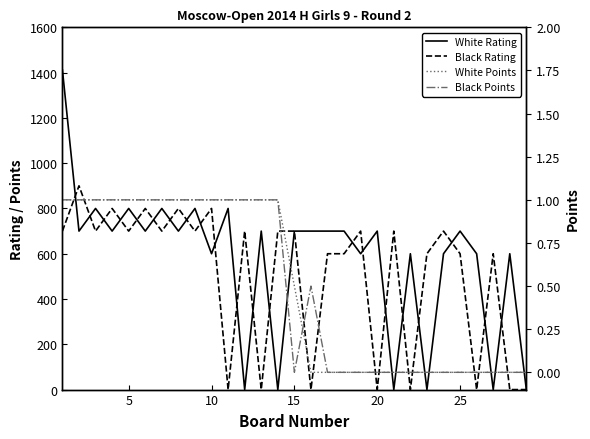

Is the value of Black Rating at 15 greater than the value of White Points at 25?

Yes